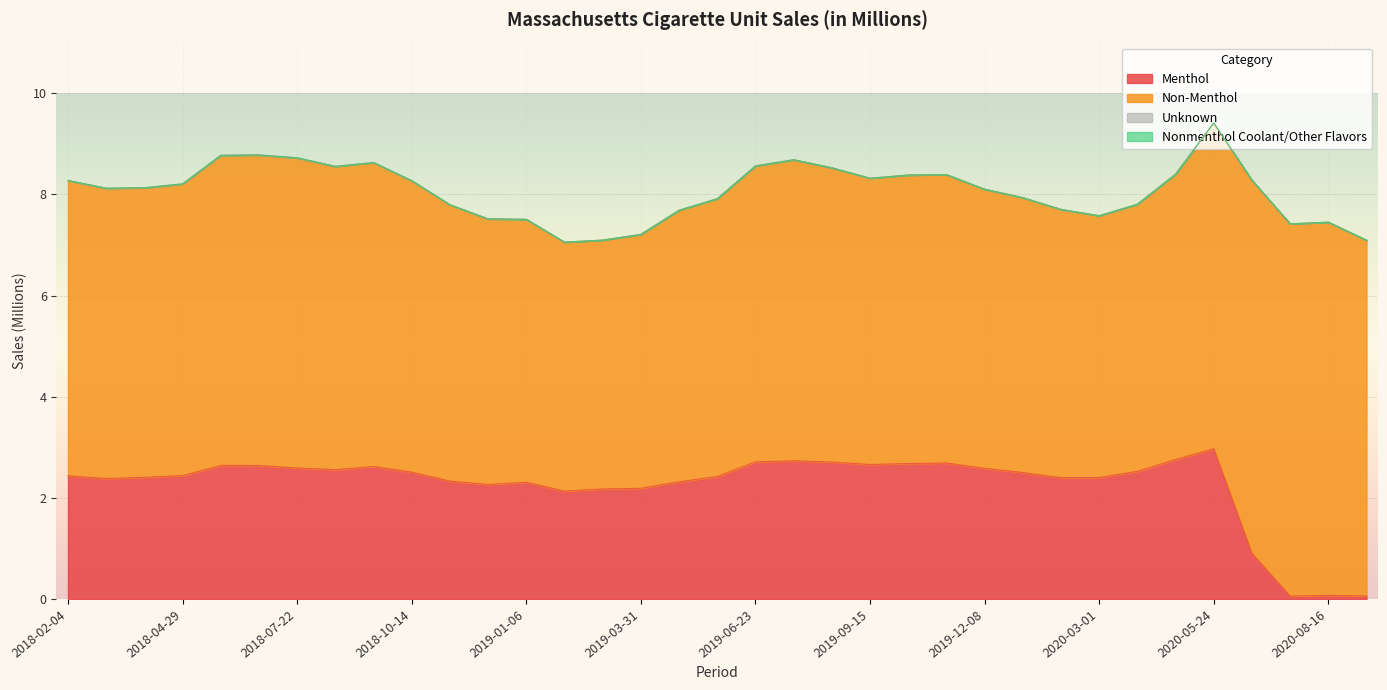

True or false: Unknown has a value of 0.0 at 2018-06-24.

False